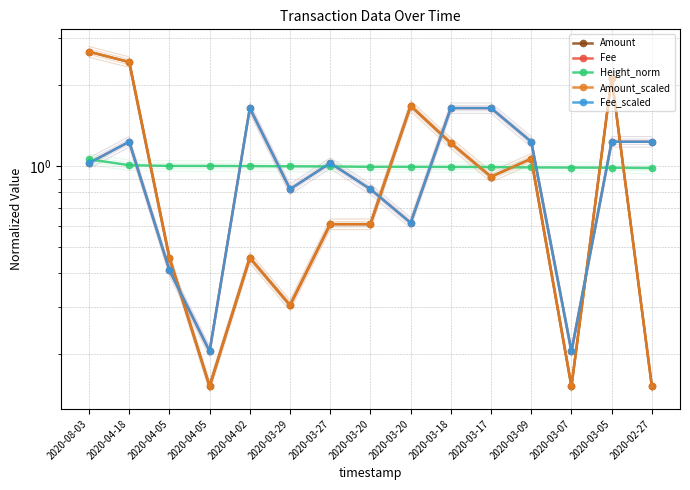

Which has a higher value, 2020-04-02 or 2020-03-20?

2020-03-20